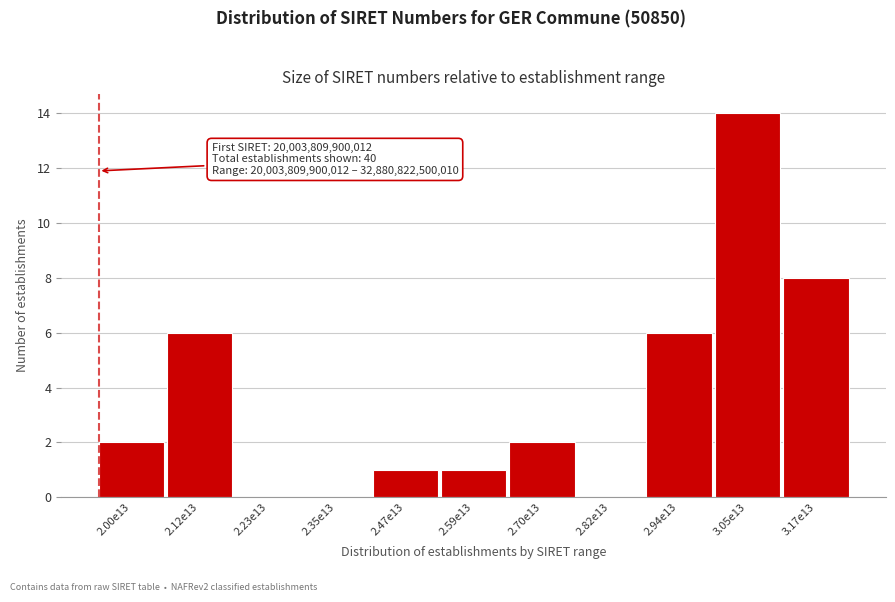

Reading left to right, what are all the values shown in this chart?

2.00e13=2	2.12e13=6	2.23e13=0	2.35e13=0	2.47e13=1	2.59e13=1	2.70e13=2	2.82e13=0	2.94e13=6	3.05e13=14	3.17e13=8